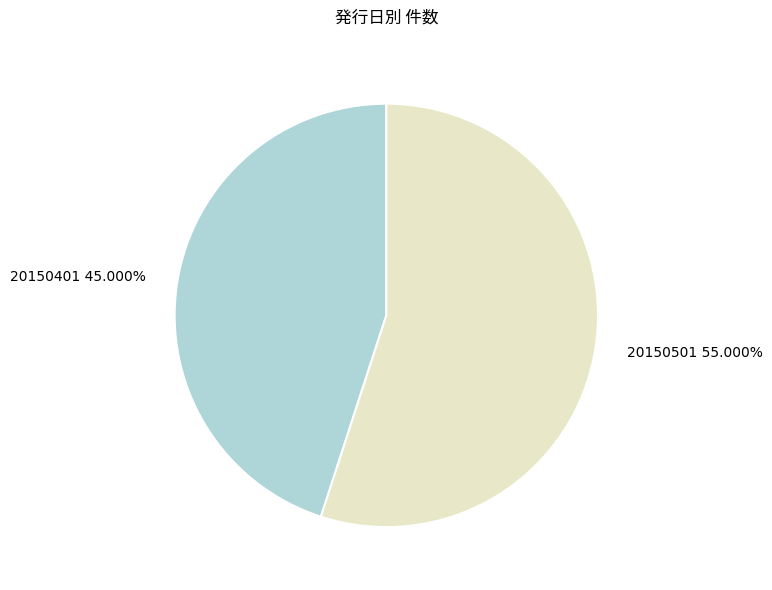

Rank the categories by value from lowest to highest.

20150401, 20150501